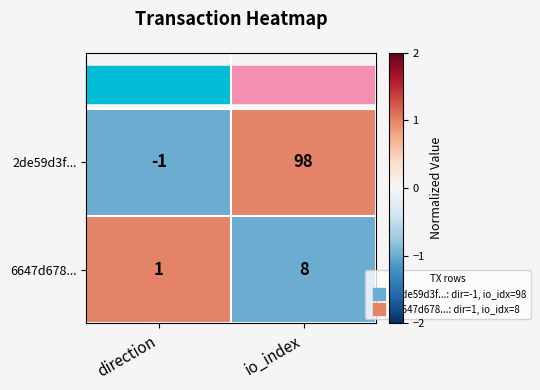

What is the approximate value of 6647d678... at io_index?

8